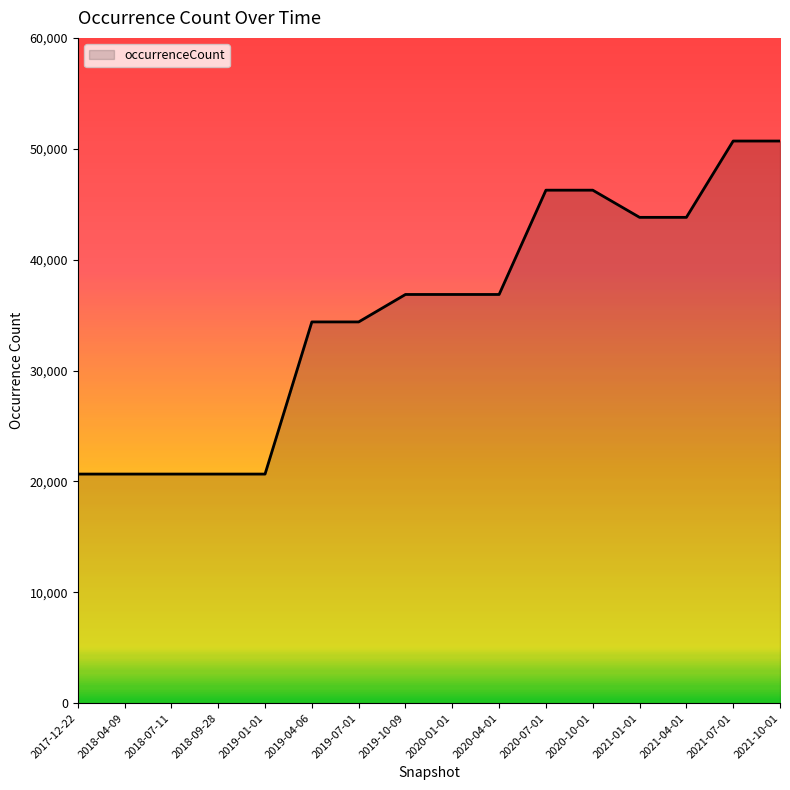

The chart shows a value of 36860 at 2020-04-01. True or false?

True